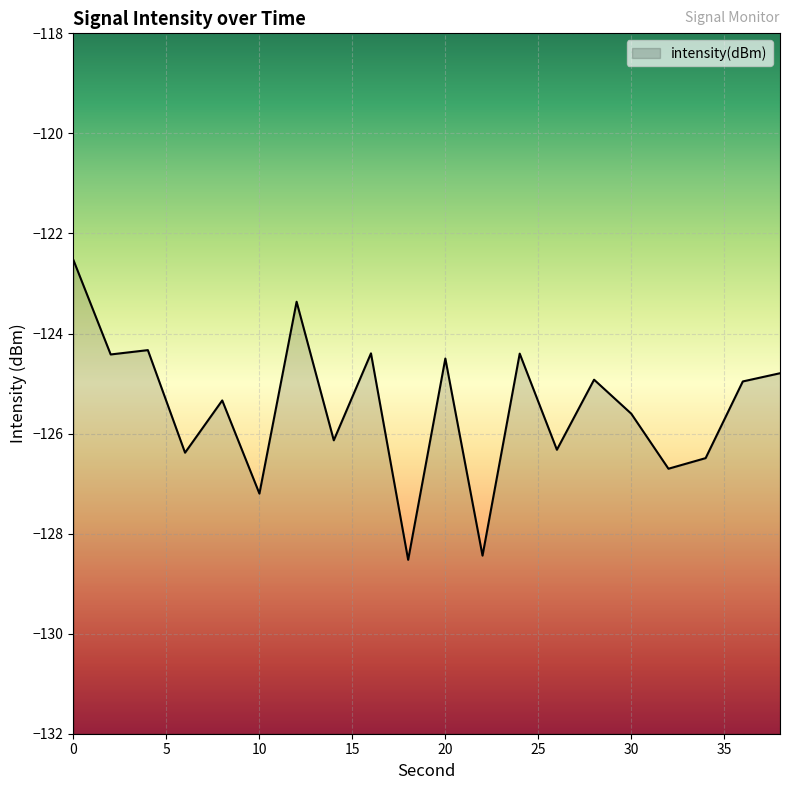

Reading left to right, transcribe all the data shown in this chart.

-122.5	-124.4	-124.3	-126.4	-125.3	-127.2	-123.4	-126.1	-124.4	-128.5	-124.5	-128.4	-124.4	-126.3	-124.9	-125.6	-126.7	-126.5	-125.0	-124.8